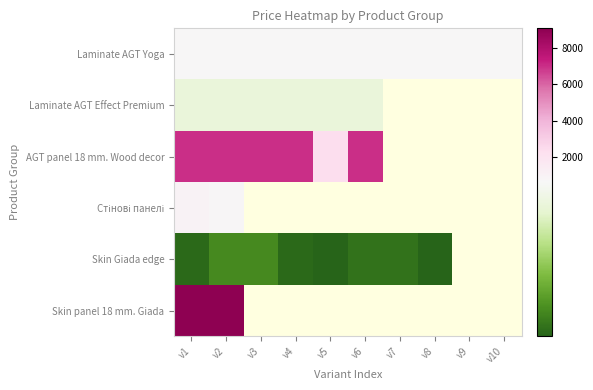

The AGT panel 18 mm. Wood decor series shows 7002.7 at v3. True or false?

True